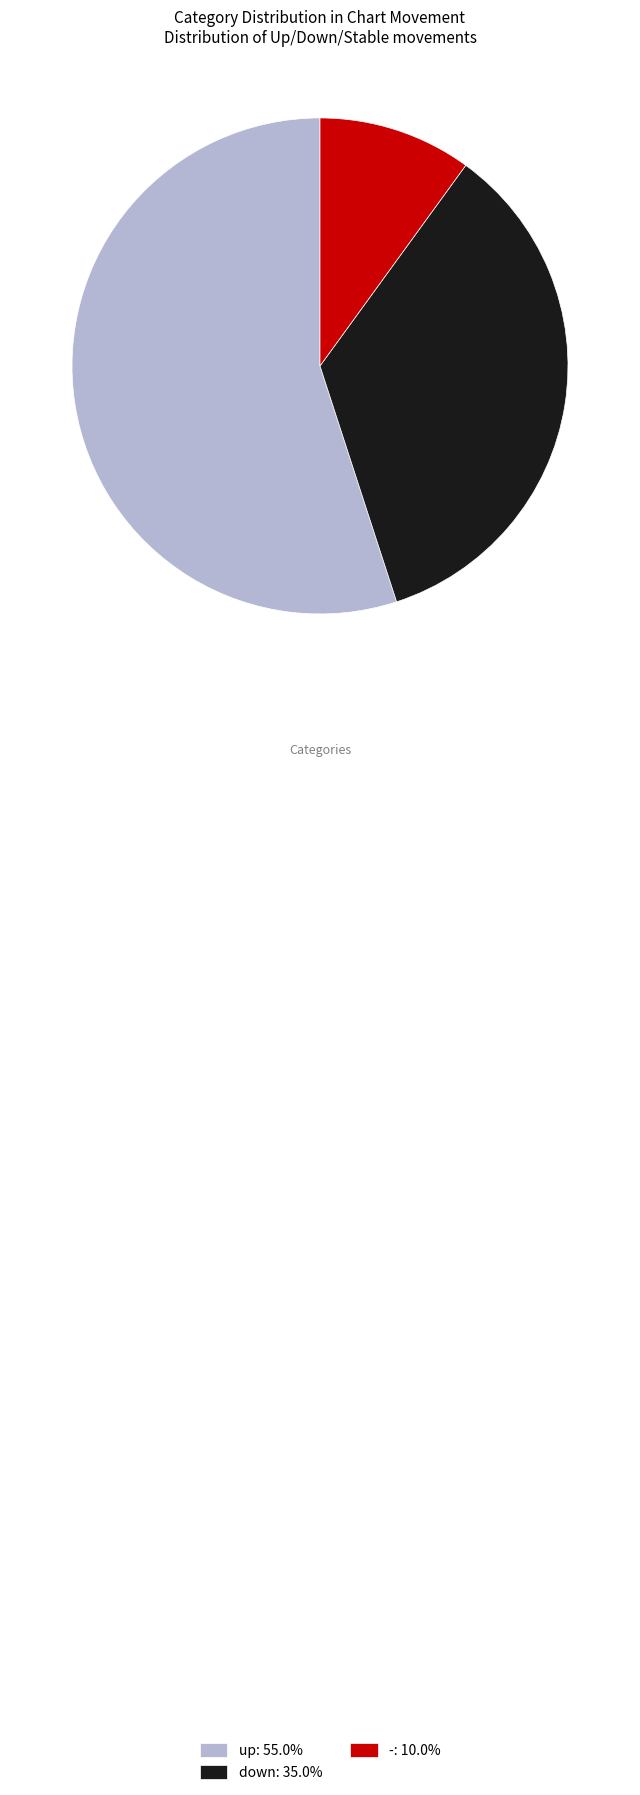

Does down: 35.0% represent more than half of the total?

No